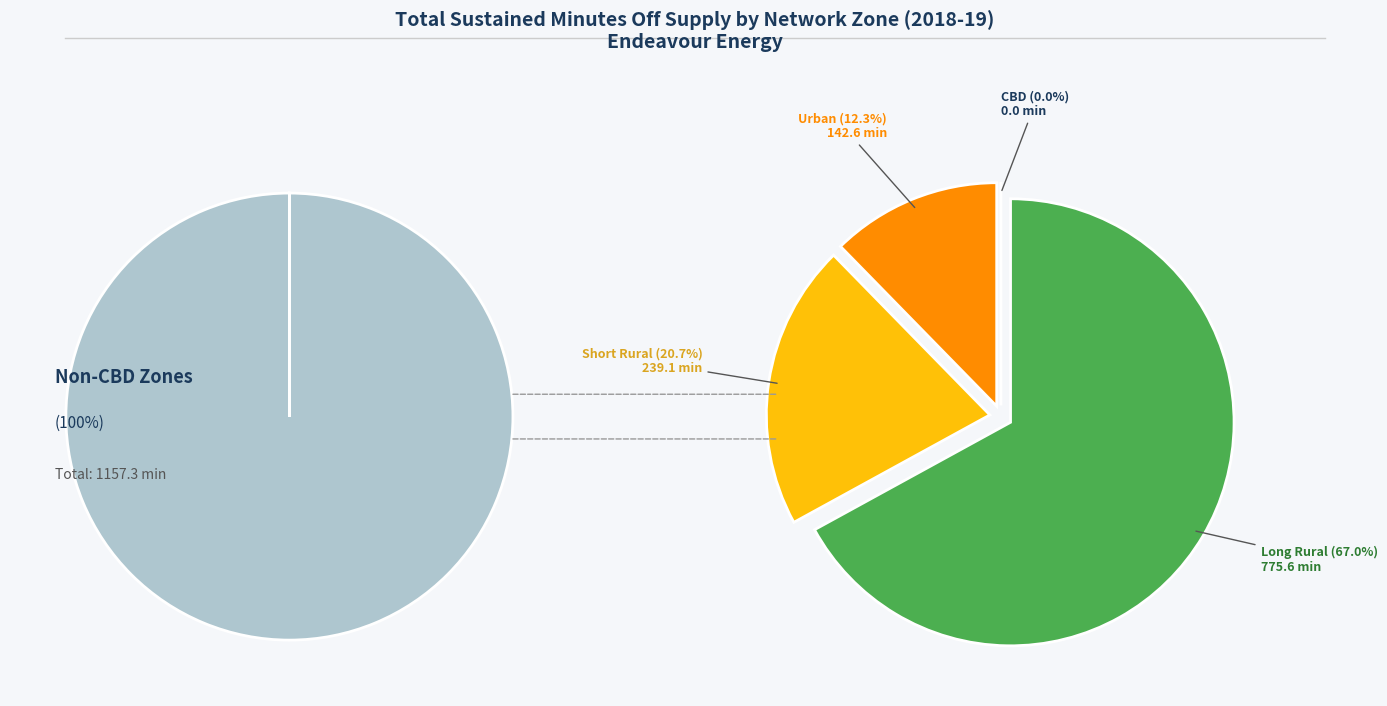

The CBD slice represents 8% of the pie. True or false?

False